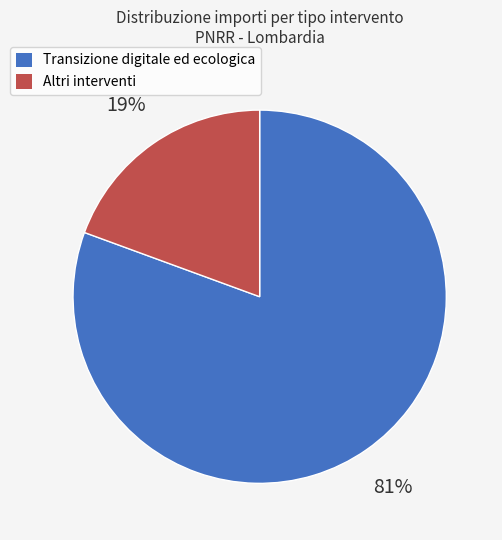

Combined, do Transizione digitale ed ecologica and Altri interventi account for over 50%?

Yes